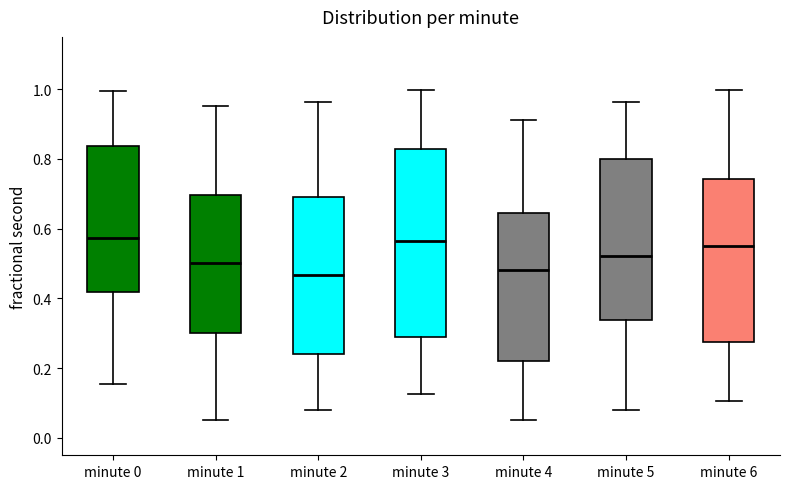

Where does the upper whisker of the box for minute 0 end on the y-axis? The values are not printed on the chart, so give them approximately, as read against the axis.

1.00